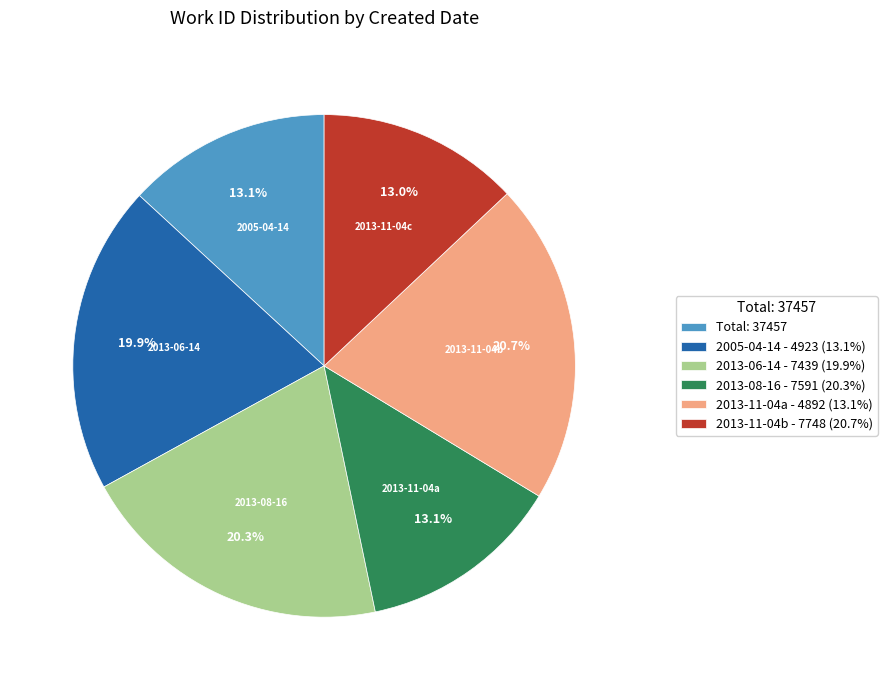

Is there any slice that represents more than half of the pie?

No